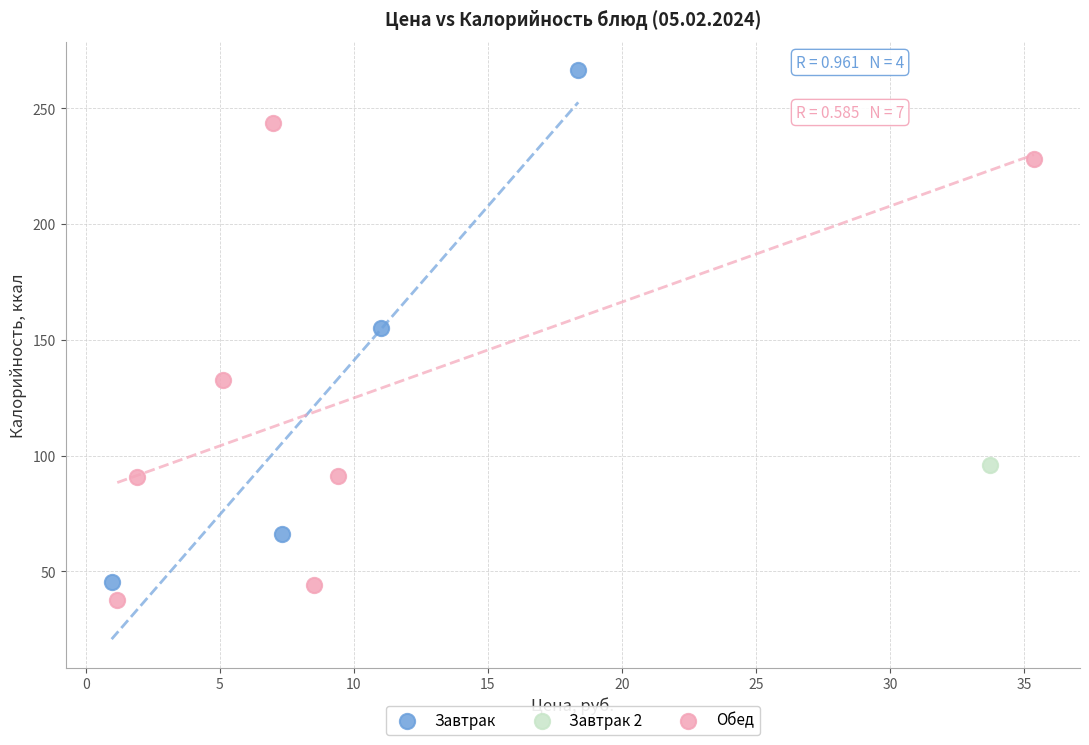

What are all the series names shown in the legend?

Завтрак, Завтрак 2, Обед